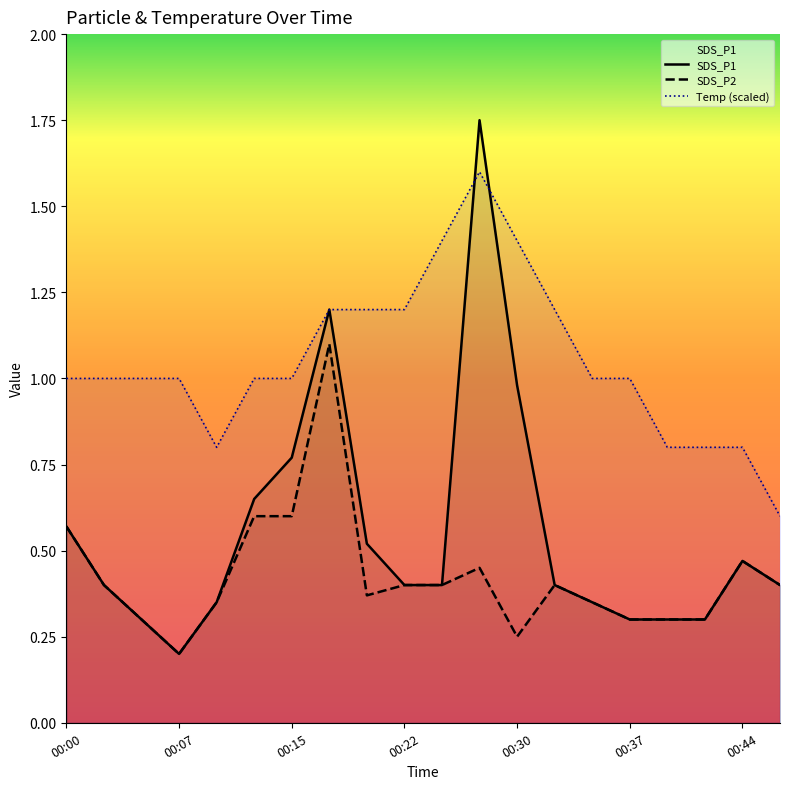

Rank the series by their average value, from lowest to highest.

SDS_P2, SDS_P1, Temp (scaled)